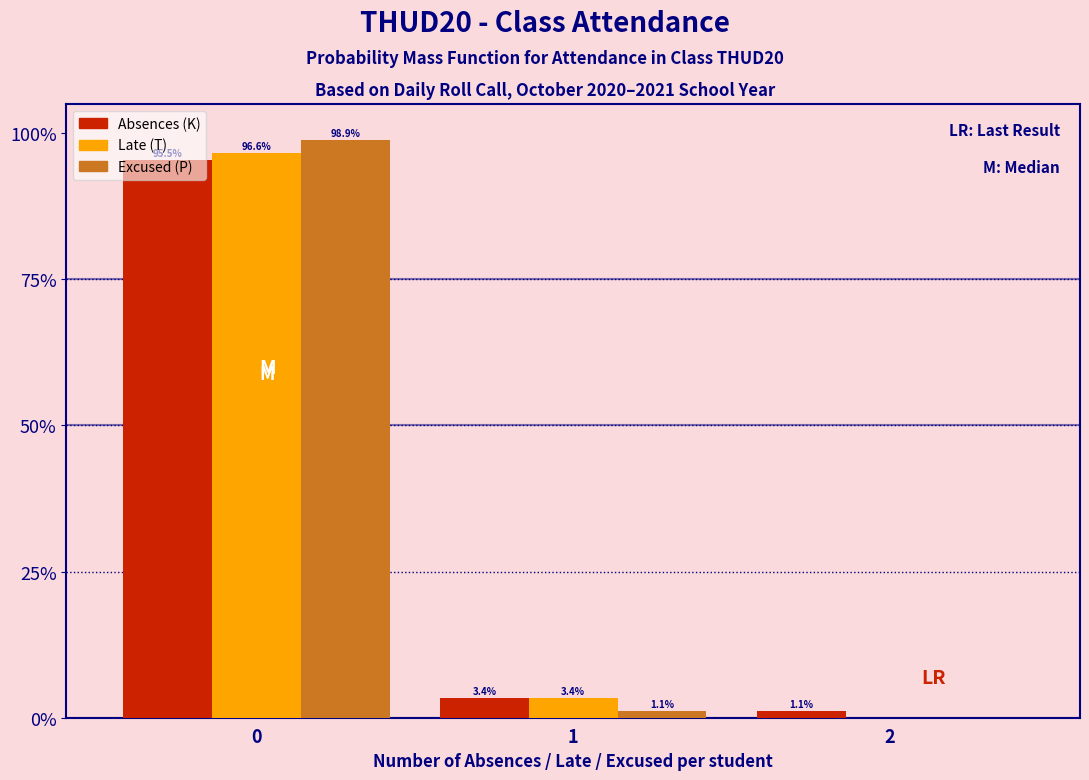

Reading left to right, list all the values displayed in this chart.

Absences (K): 0=95.5	1=3.4	2=1.1
Late (T): 0=96.6	1=3.4	2=0.0
Excused (P): 0=98.9	1=1.1	2=0.0